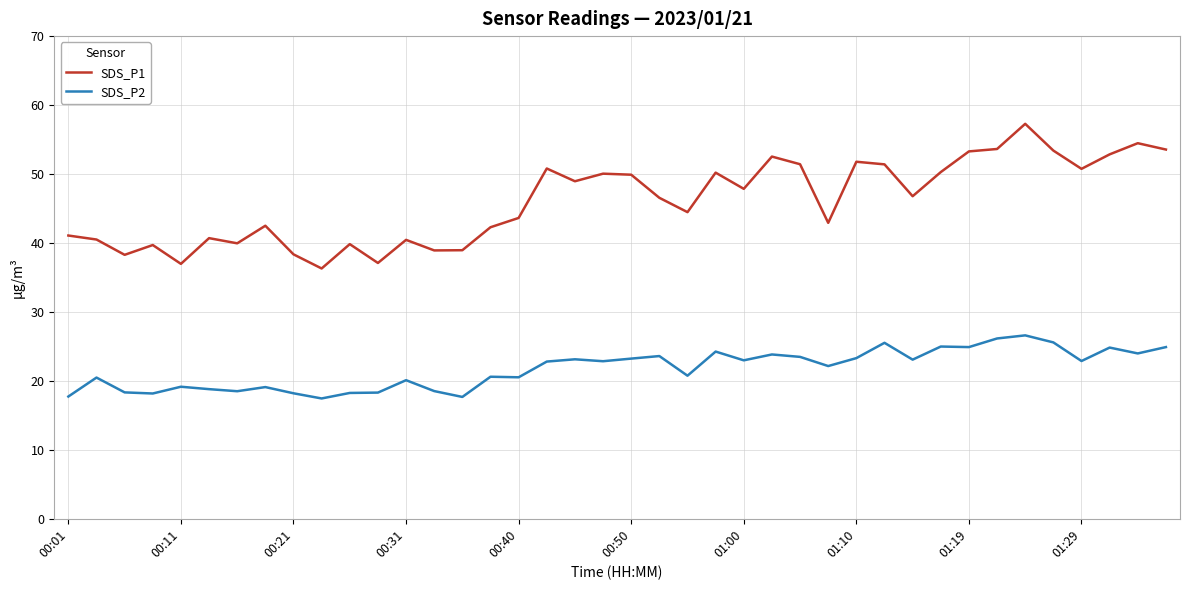

Which series has the largest range (max minus min)?

SDS_P1